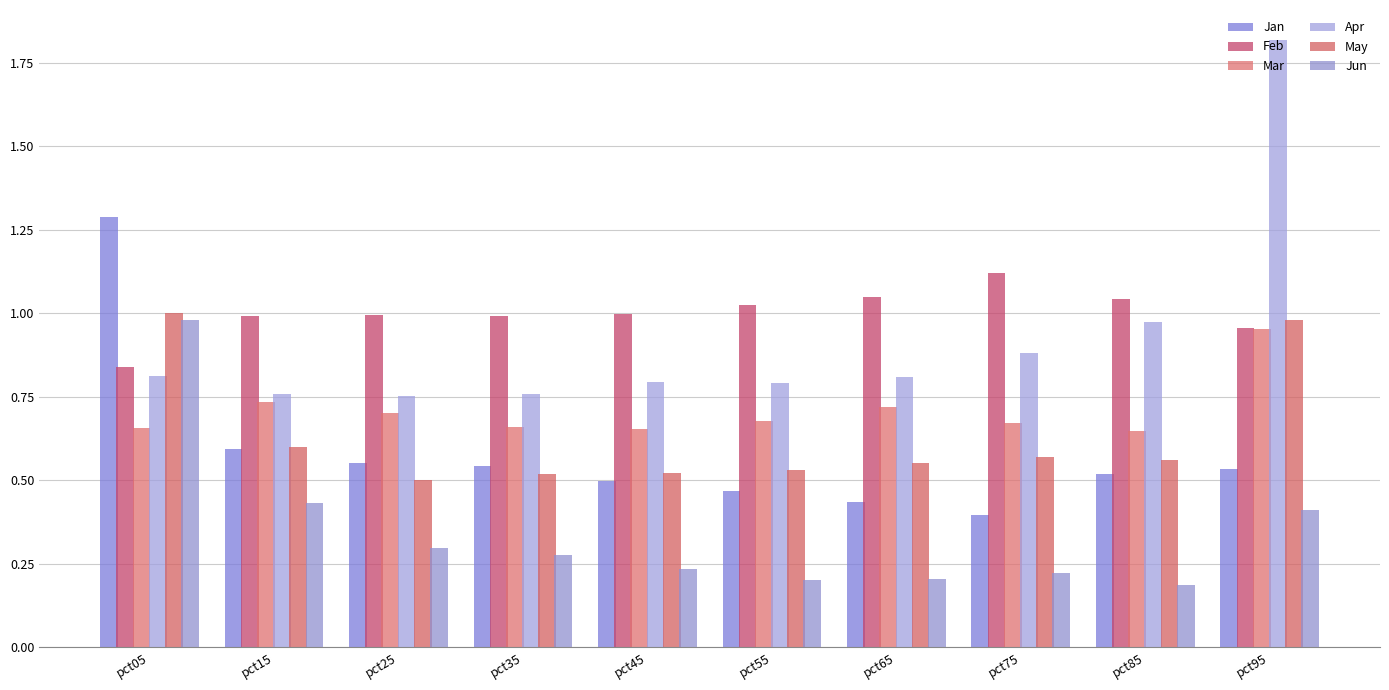

Between pct55 and pct15, which is larger?

pct15